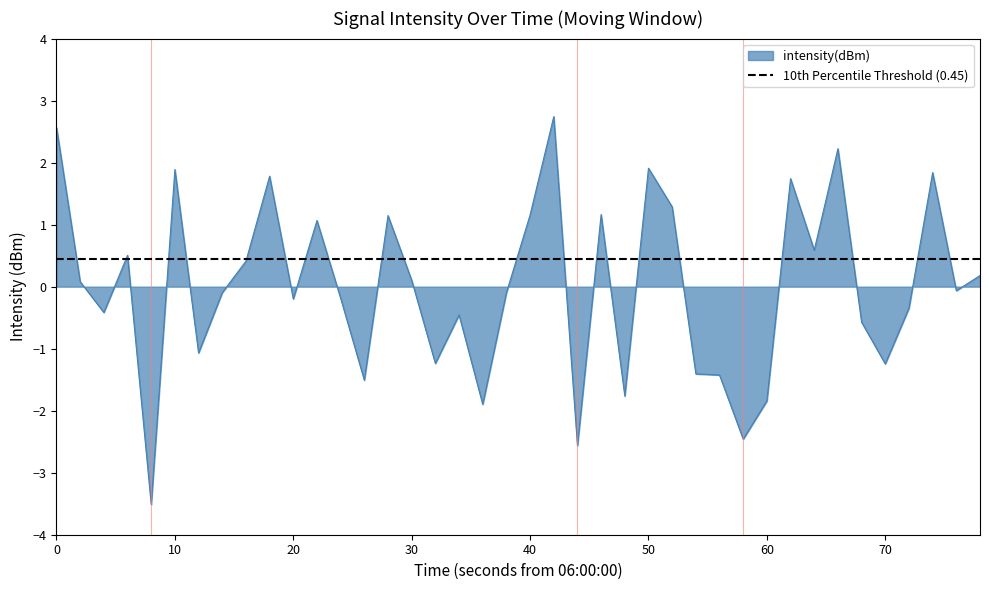

How many lines are shown in the chart?

1